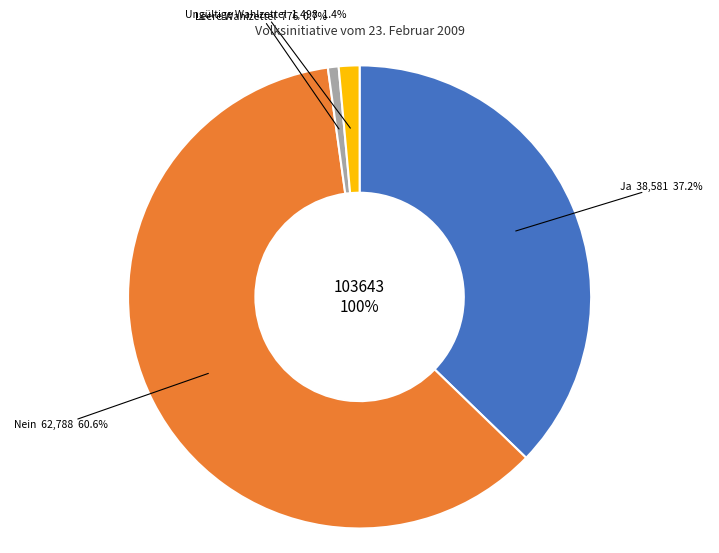

Count the number of slices in the pie.

4